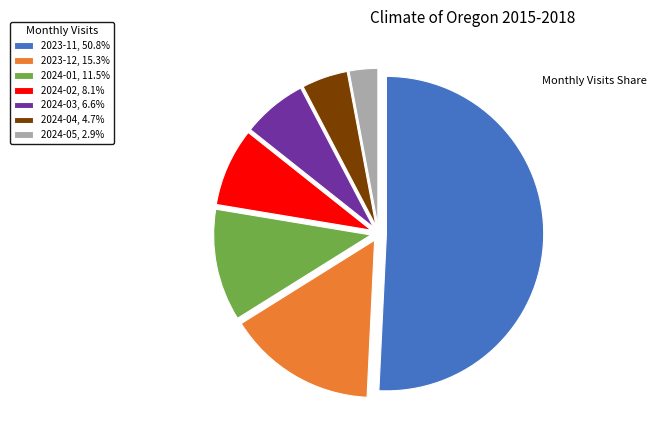

Do 2024-05, 2.9% and 2024-03, 6.6% together represent more than half of the pie?

No